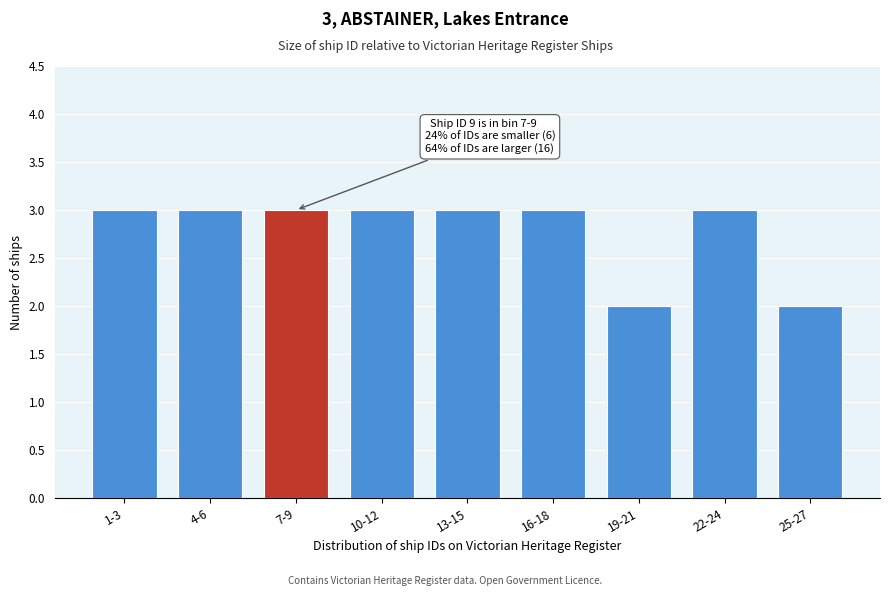

Reading left to right, list all the values displayed in this chart.

3	3	3	3	3	3	2	3	2